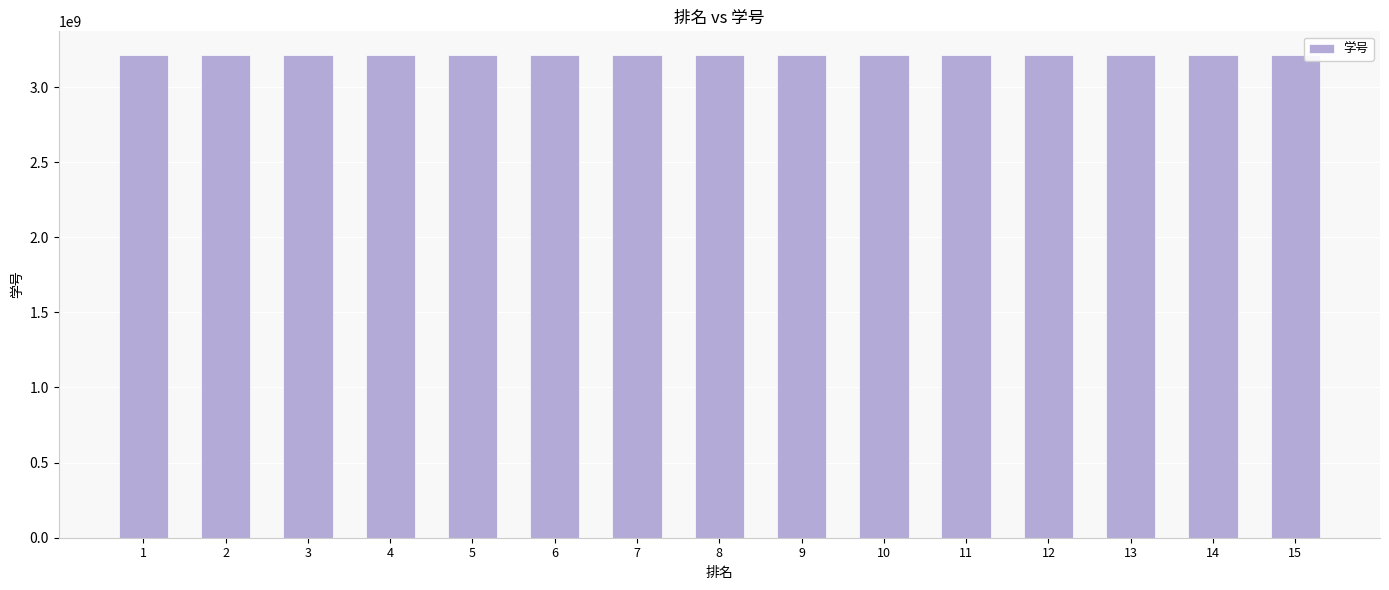

How many bars are there in total?

15